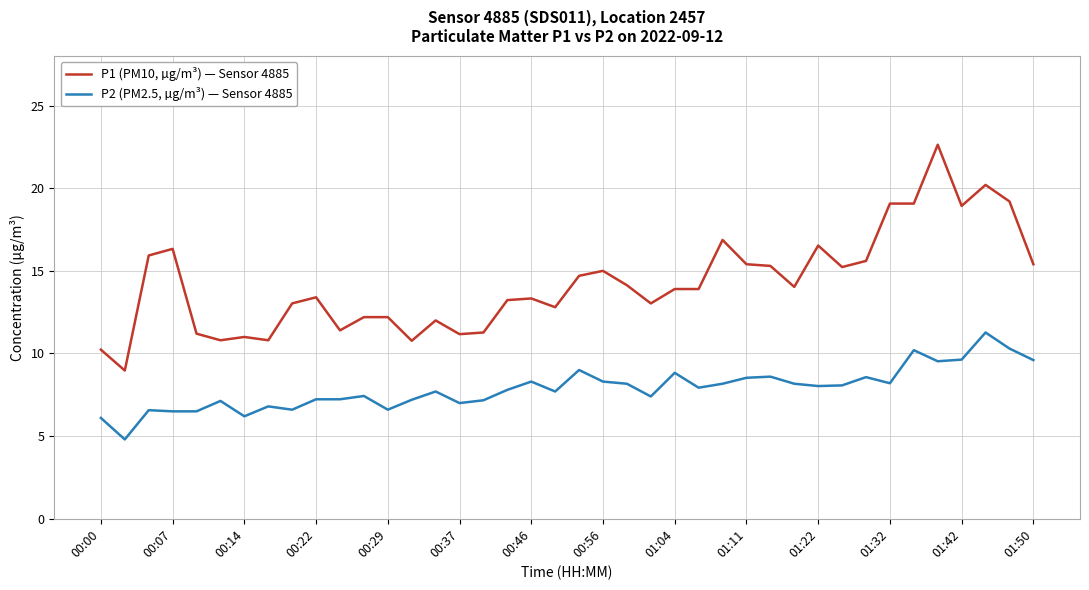

Which series has the largest range (max minus min)?

P1 (PM10, µg/m³) — Sensor 4885